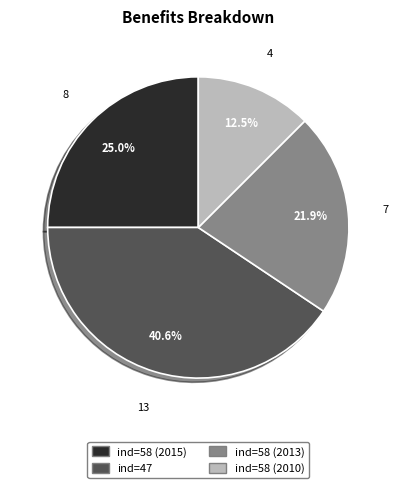

Rank the categories by value from lowest to highest.

ind=58 (2010), ind=58 (2013), ind=58 (2015), ind=47